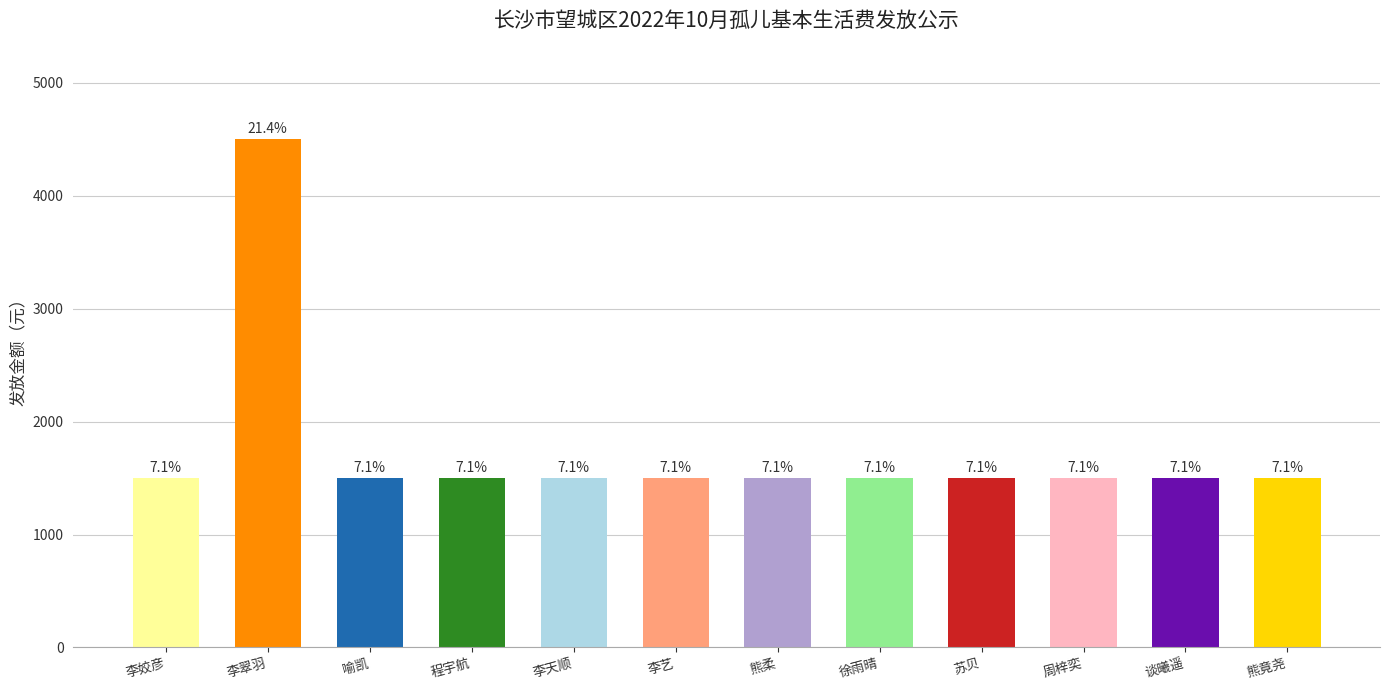

List the labels in order of value, largest first.

李翠羽, 李姣彦, 喻凯, 程宇航, 李天顺, 李艺, 熊柔, 徐雨晴, 苏贝, 周梓奕, 谈曦遥, 熊竟尧